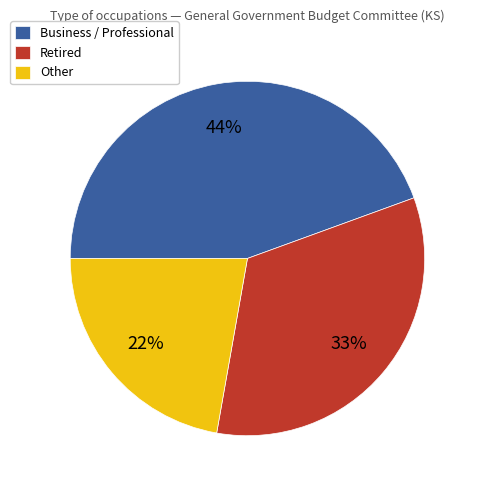

Do Retired and Business / Professional together represent more than half of the pie?

Yes